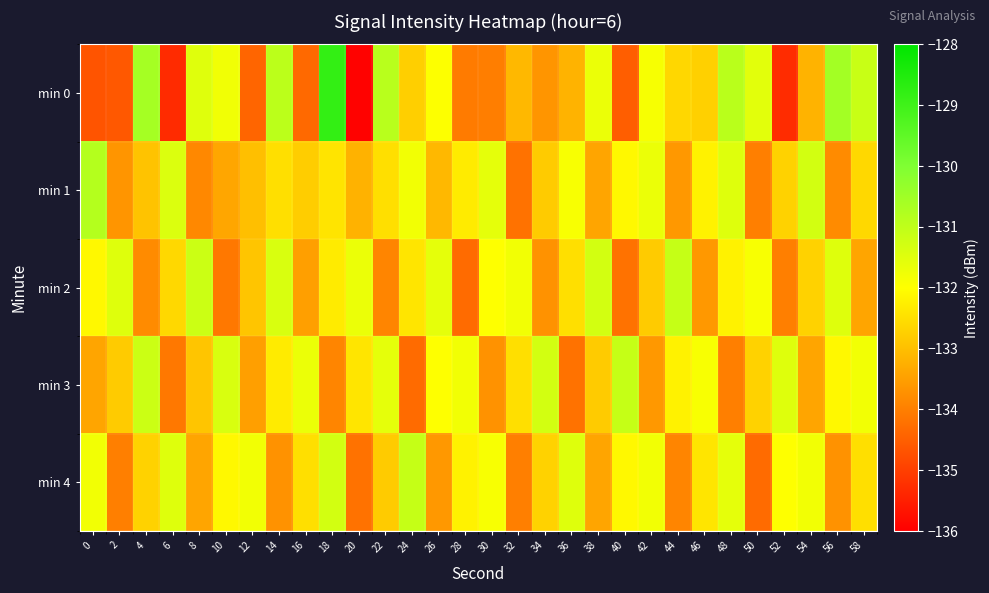

Which series changed the most between 40 and 56?

min 0